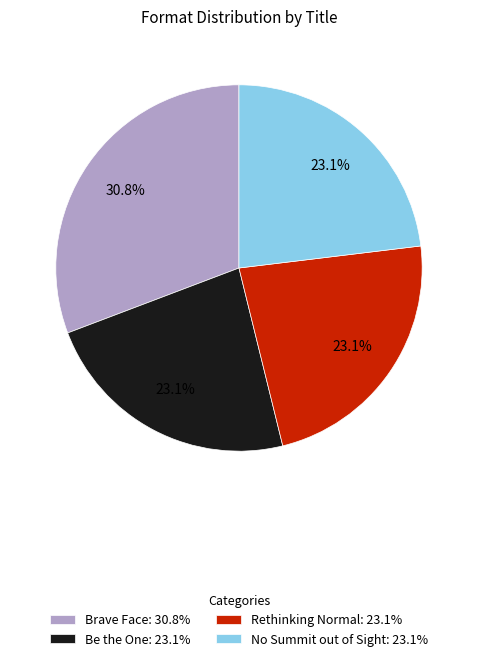

Is Rethinking Normal the majority of the pie?

No